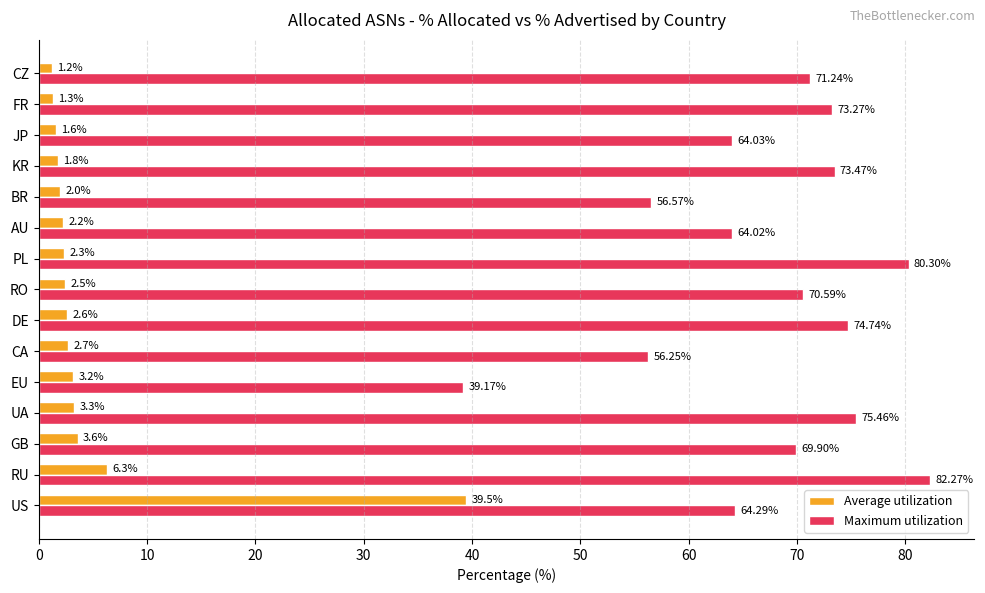

List the series in order of their peak value, highest first.

Maximum utilization, Average utilization